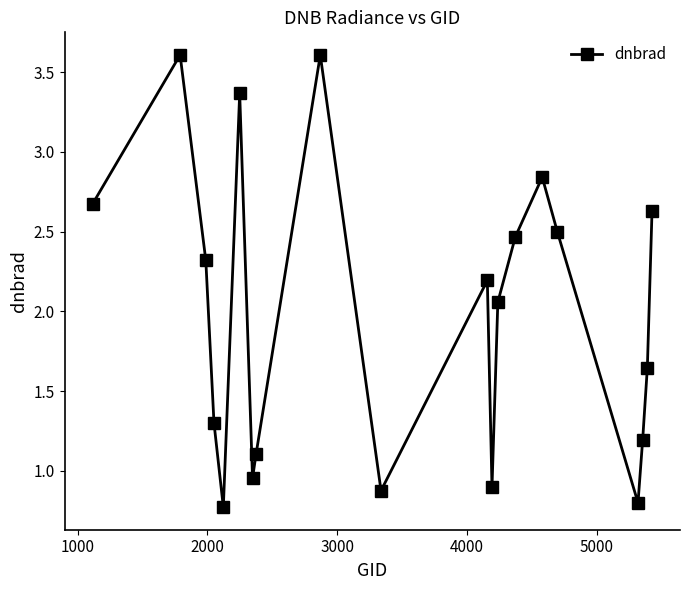

Does the chart display data point markers on the line(s)?

Yes